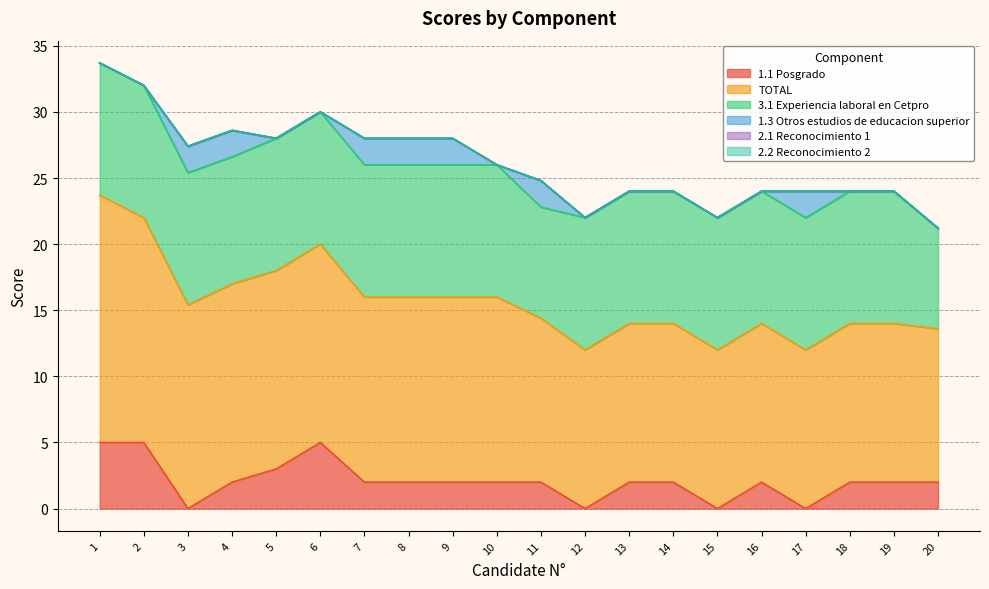

Reading left to right, extract all data points from this chart.

1.1 Posgrado: 5.0	5.0	0.0	2.0	3.0	5.0	2.0	2.0	2.0	2.0	2.0	0.0	2.0	2.0	0.0	2.0	0.0	2.0	2.0	2.0
TOTAL: 18.7	17.0	15.4	15.0	15.0	15.0	14.0	14.0	14.0	14.0	12.4	12.0	12.0	12.0	12.0	12.0	12.0	12.0	12.0	11.6
3.1 Experiencia laboral en Cetpro: 10.0	10.0	10.0	9.6	10.0	10.0	10.0	10.0	10.0	10.0	8.4	10.0	10.0	10.0	10.0	10.0	10.0	10.0	10.0	7.6
1.3 Otros estudios de educacion superior: 0.0	0.0	2.0	2.0	0.0	0.0	2.0	2.0	2.0	0.0	2.0	0.0	0.0	0.0	0.0	0.0	2.0	0.0	0.0	0.0
2.1 Reconocimiento 1: 0.0	0.0	0.0	0.0	0.0	0.0	0.0	0.0	0.0	0.0	0.0	0.0	0.0	0.0	0.0	0.0	0.0	0.0	0.0	0.0
2.2 Reconocimiento 2: 0.0	0.0	0.0	0.0	0.0	0.0	0.0	0.0	0.0	0.0	0.0	0.0	0.0	0.0	0.0	0.0	0.0	0.0	0.0	0.0